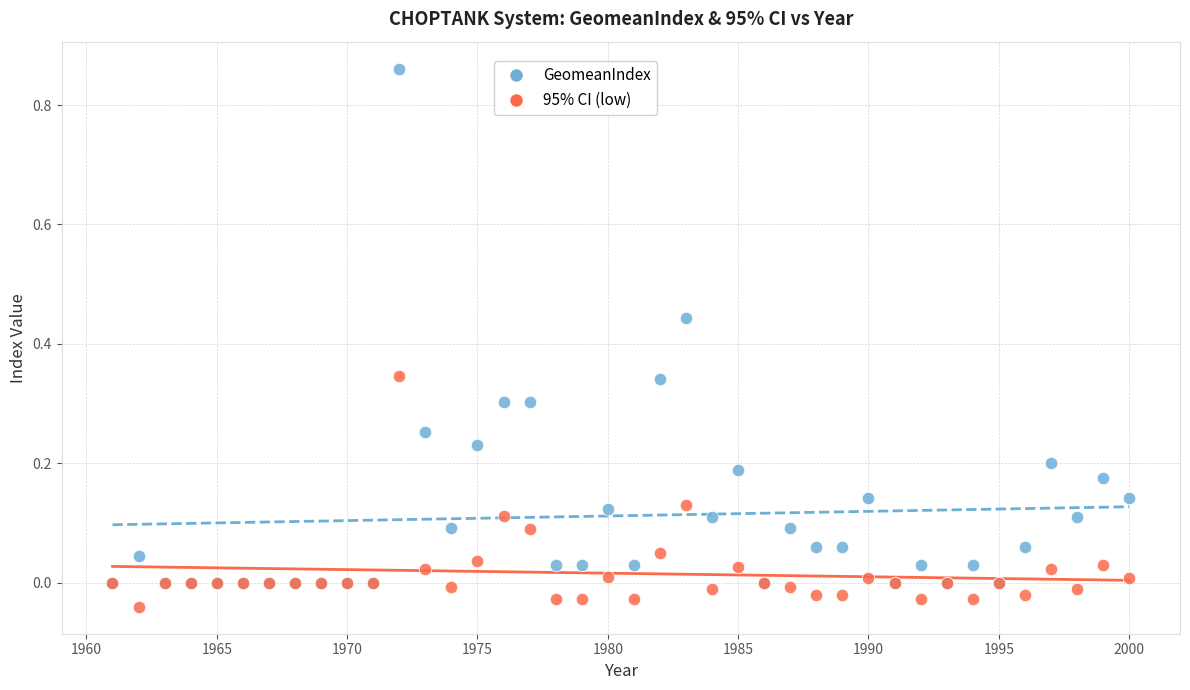

Which series contains the highest Y value?

GeomeanIndex